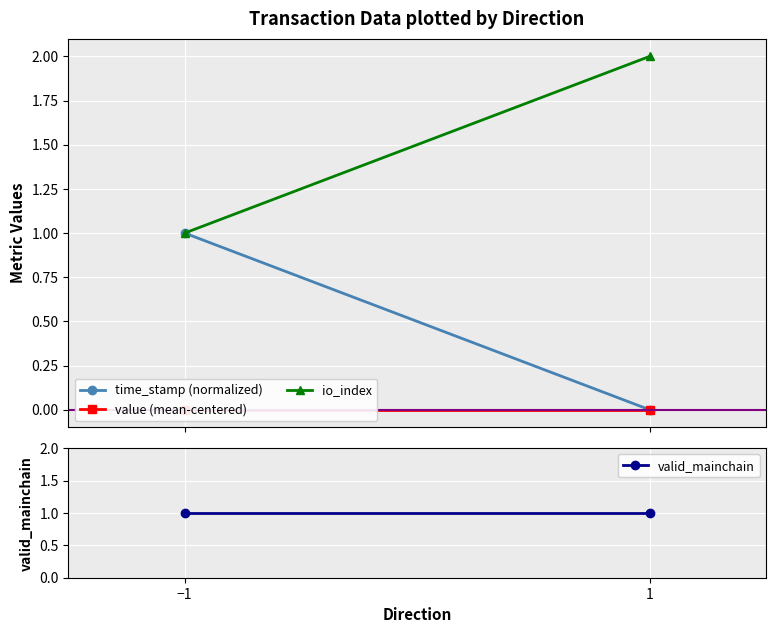

Reading left to right, list all the values displayed in this chart.

time_stamp (normalized): 1	0
value (mean-centered): 0	0
io_index: 1	2
valid_mainchain: 1	1